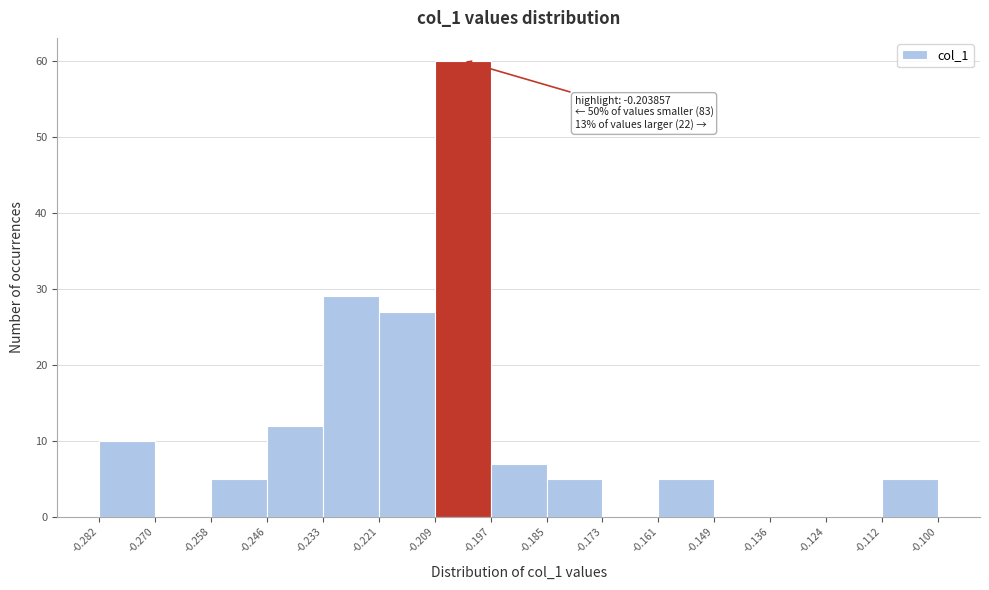

Which range on the x-axis has the tallest bar?

-0.209 to -0.197